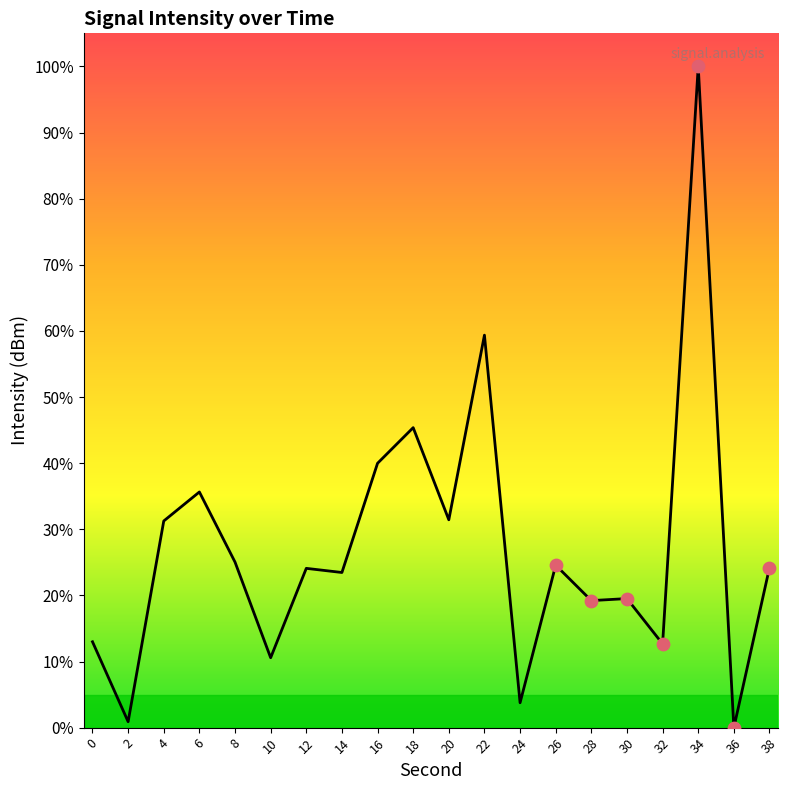

What is the change in value from 16 to 38?

-15.8